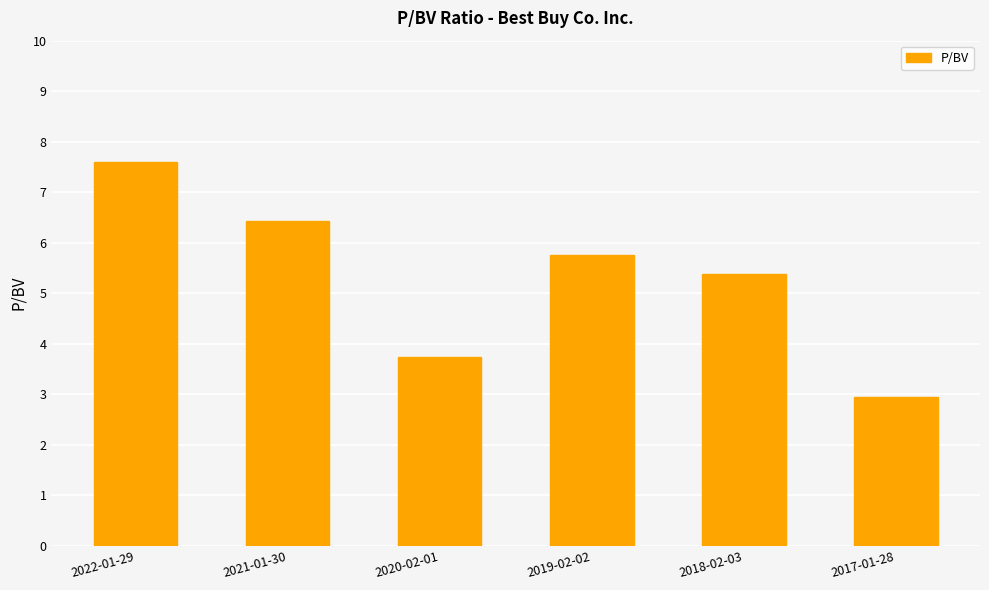

What is the label of the 2nd bar from the right?

2018-02-03